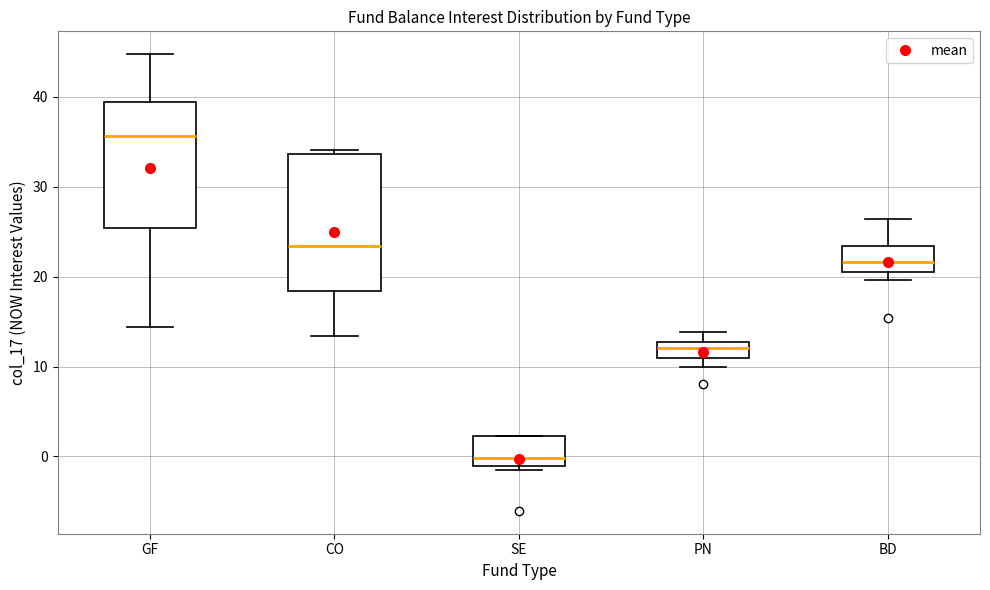

Reading left to right, transcribe this box plot: for each box, give where its median line is, the range the box spans, and where its two whiskers end, as read against the y-axis. The values are not printed on the chart, so give them approximately, as read against the axis.

GF: median 36, box 25 to 39, whiskers 14 to 45
CO: median 23, box 18 to 34, whiskers 13 to 34 (just above the box's upper edge)
SE: median 0, box -1 to 2, whiskers -1 (just below the box's lower edge) to 2
PN: median 12, box 11 to 13, whiskers 10 to 14
BD: median 22, box 21 to 23, whiskers 20 to 26